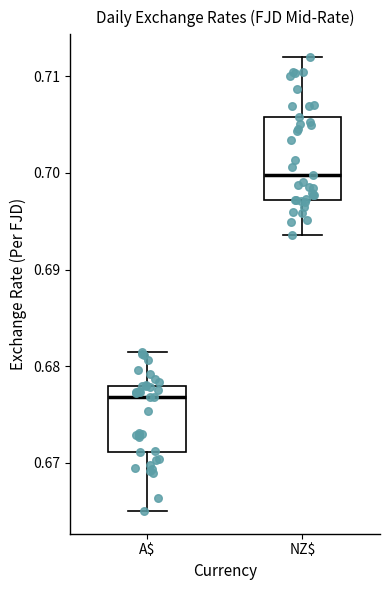

Where is the upper edge of the box for NZ$ on the y-axis? The values are not printed on the chart, so give them approximately, as read against the axis.

0.706